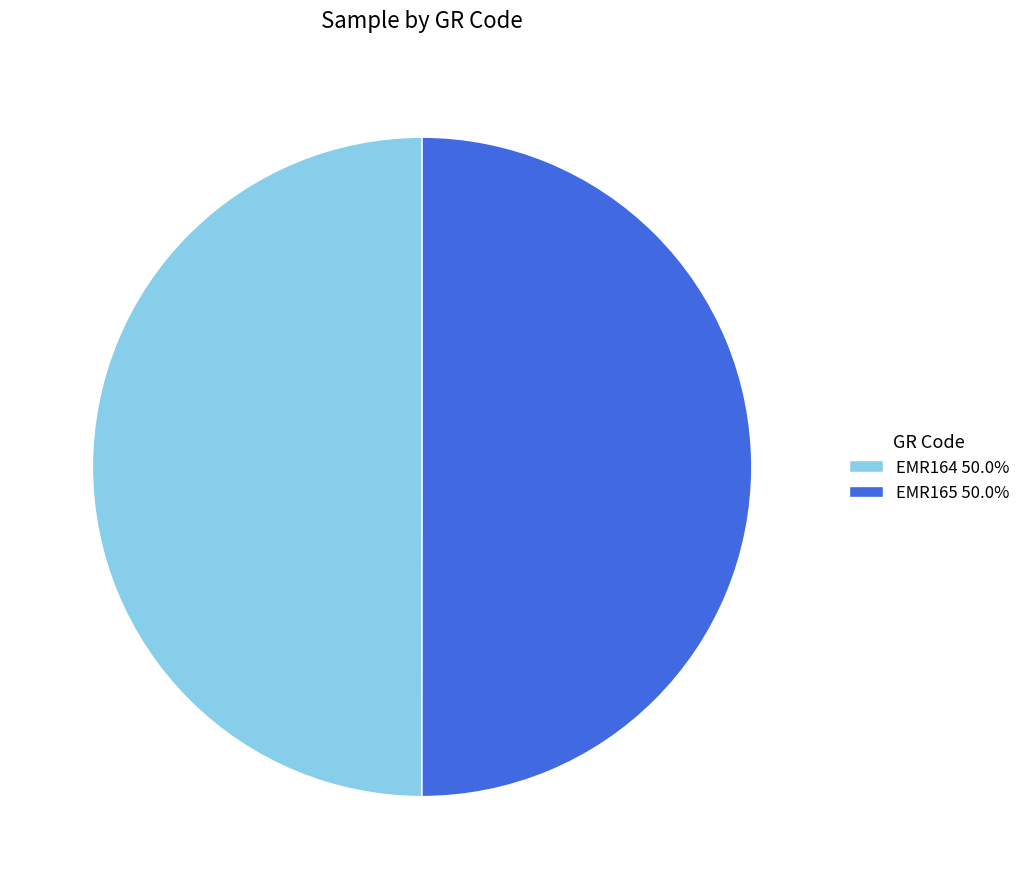

Approximately how many times larger is the value at EMR165 50.0% compared to EMR164 50.0%?

1.0